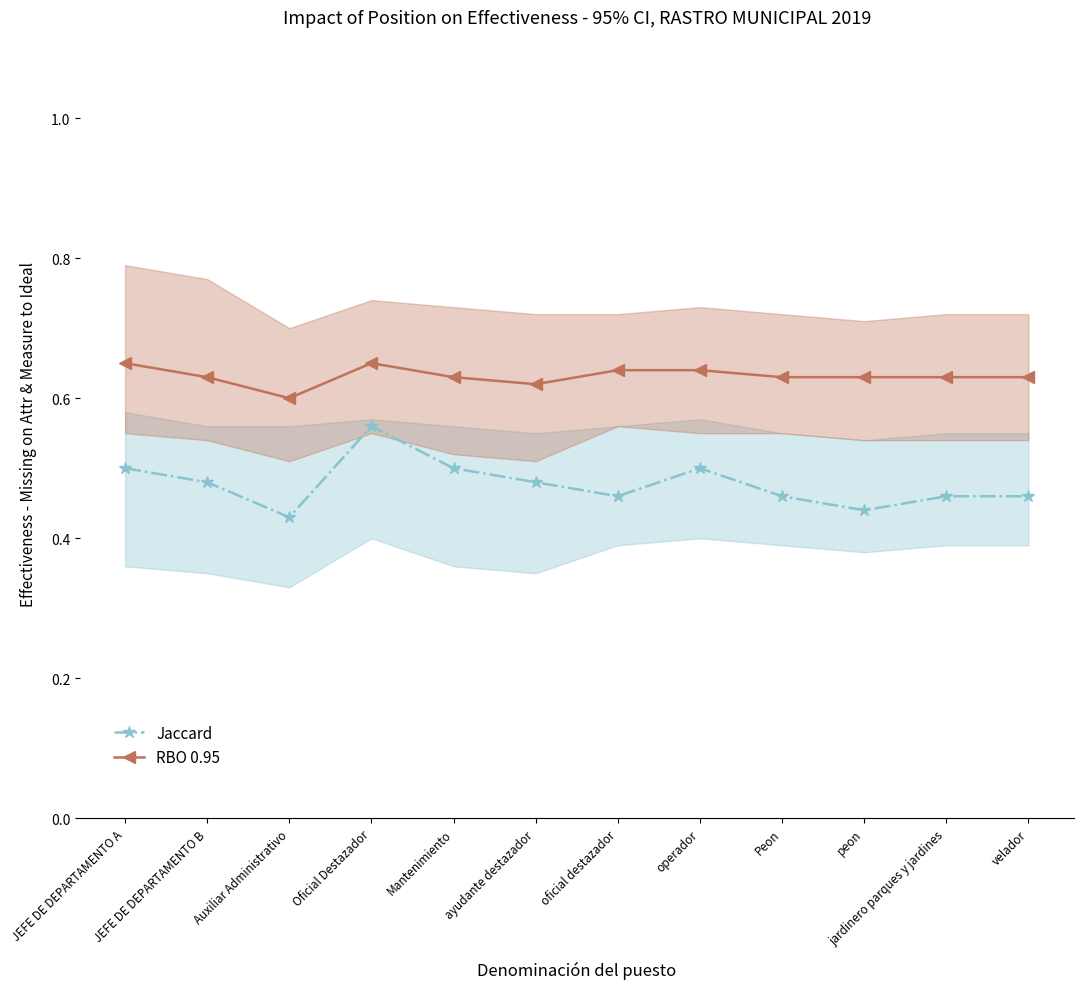

What is the total value across all series at oficial destazador?

1.1